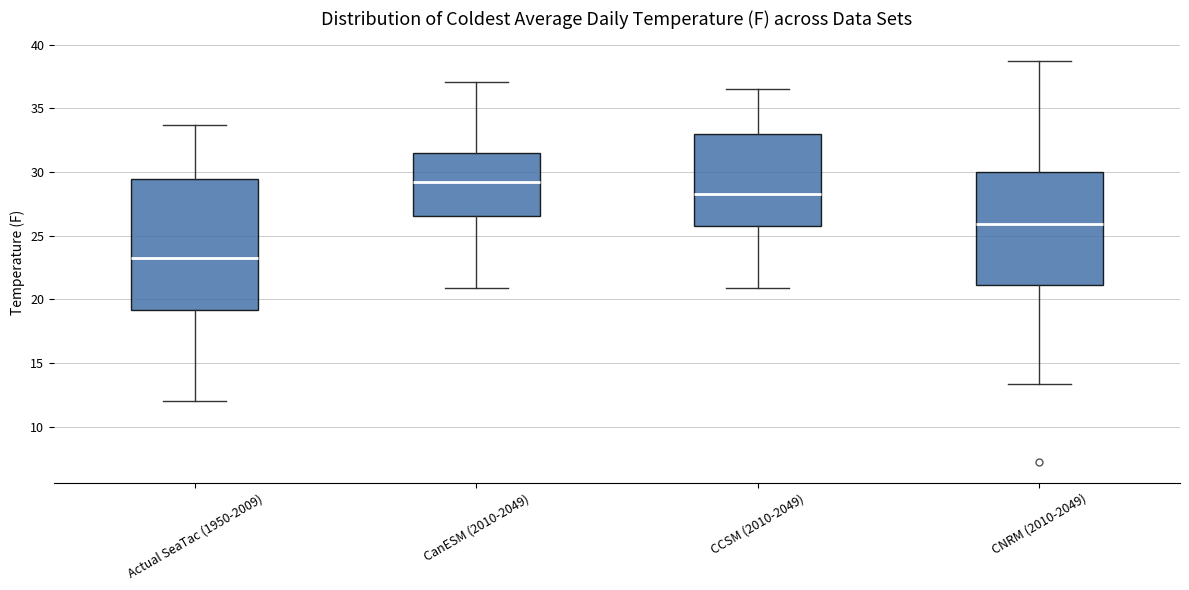

Reading left to right, read every box against the y-axis: the position of its median line, the range the box covers, and the ends of its whiskers. The values are not printed on the chart, so give them approximately, as read against the axis.

Actual SeaTac (1950-2009): median 23.5, box 19.0 to 29.5, whiskers 12.0 to 33.5
CanESM (2010-2049): median 29.0, box 26.5 to 31.5, whiskers 21.0 to 37.0
CCSM (2010-2049): median 28.5, box 26.0 to 33.0, whiskers 21.0 to 36.5
CNRM (2010-2049): median 26.0, box 21.0 to 30.0, whiskers 13.5 to 38.5